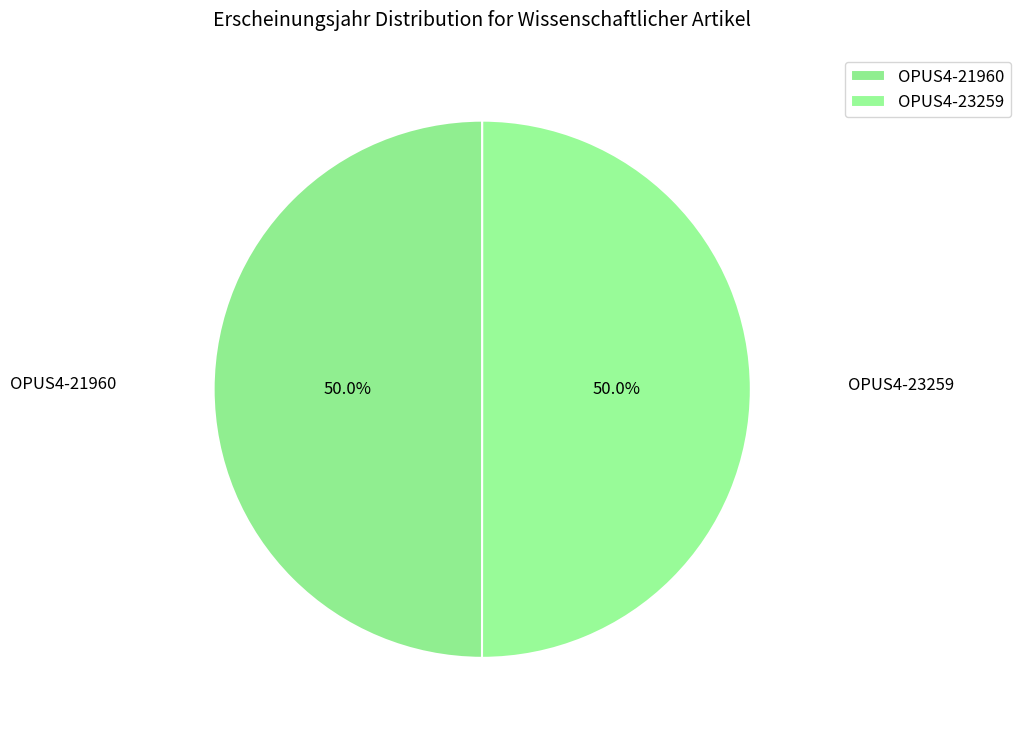

Count the number of slices in the pie.

2